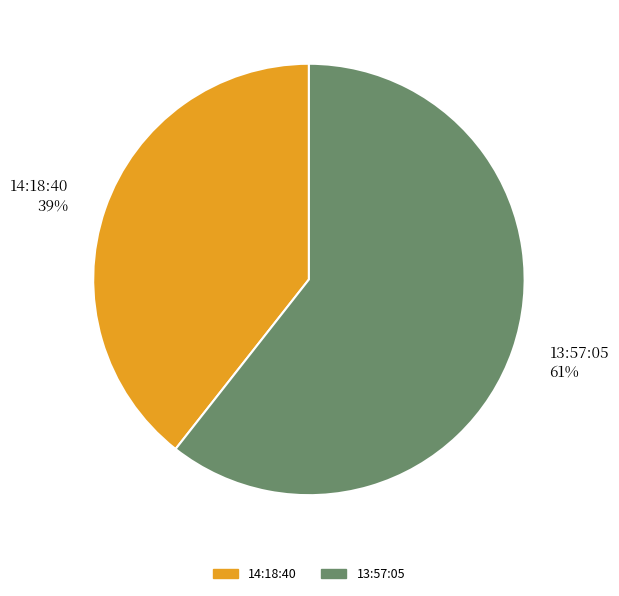

Is there a majority slice in this chart?

Yes